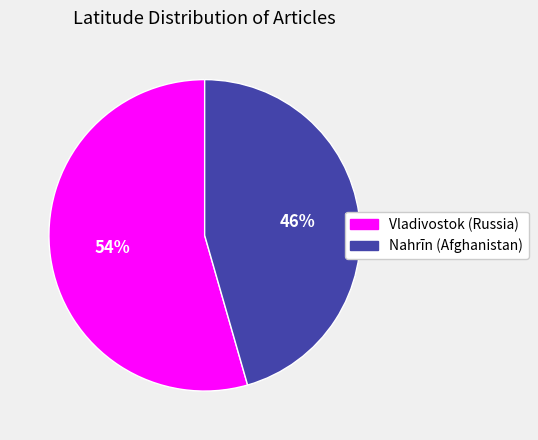

Rank the categories by value from highest to lowest.

Vladivostok (Russia), Nahrīn (Afghanistan)